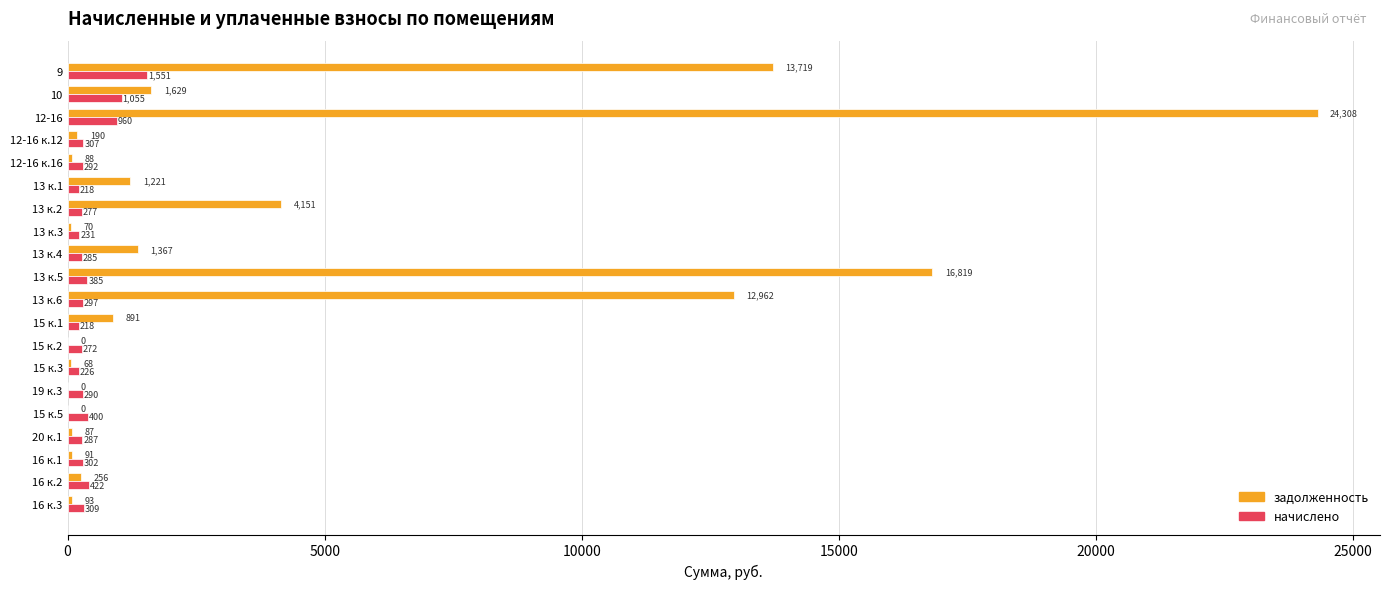

Is the value of задолженность at 15 к.2 greater than the value of начислено at 19 к.3?

No